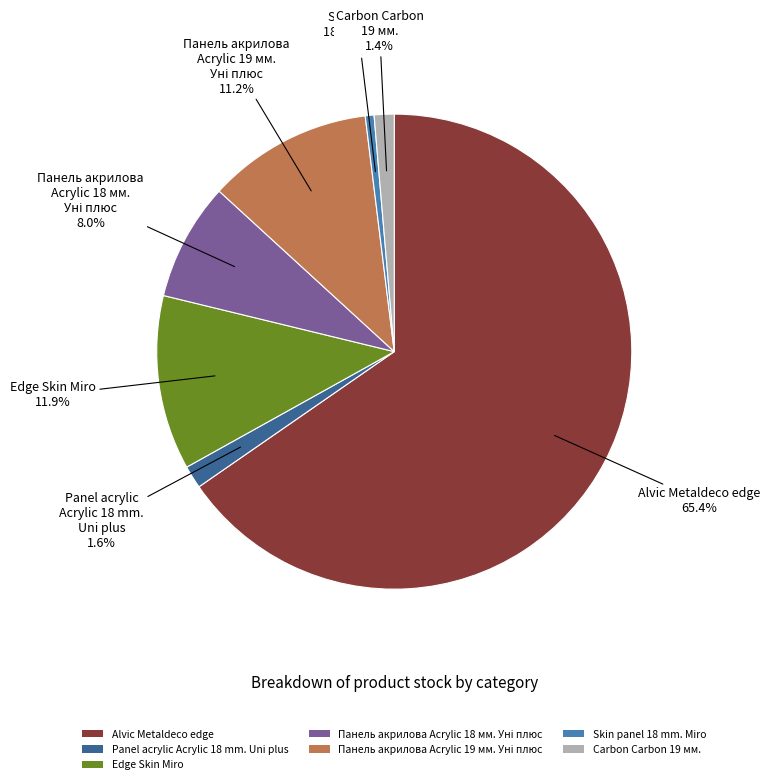

How many slices are in this pie chart?

7